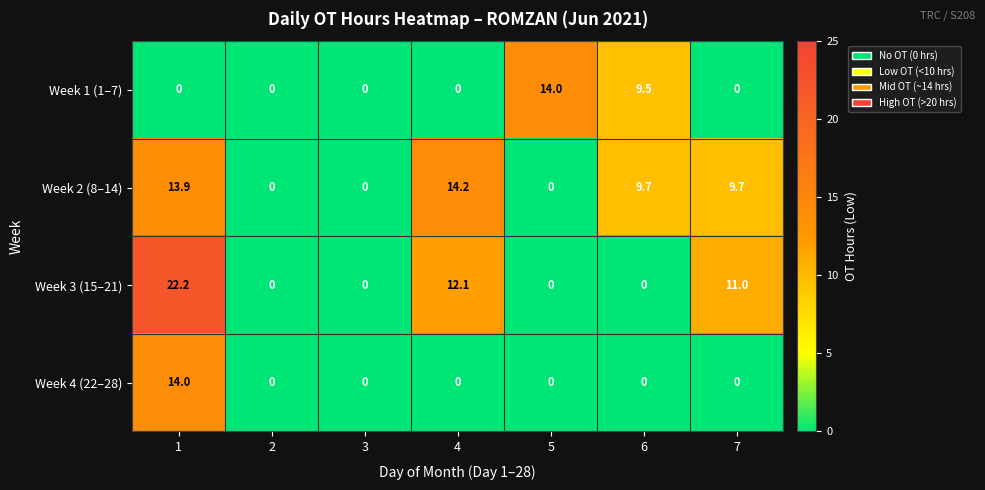

Which series has the widest spread of values?

Week 3 (15–21)